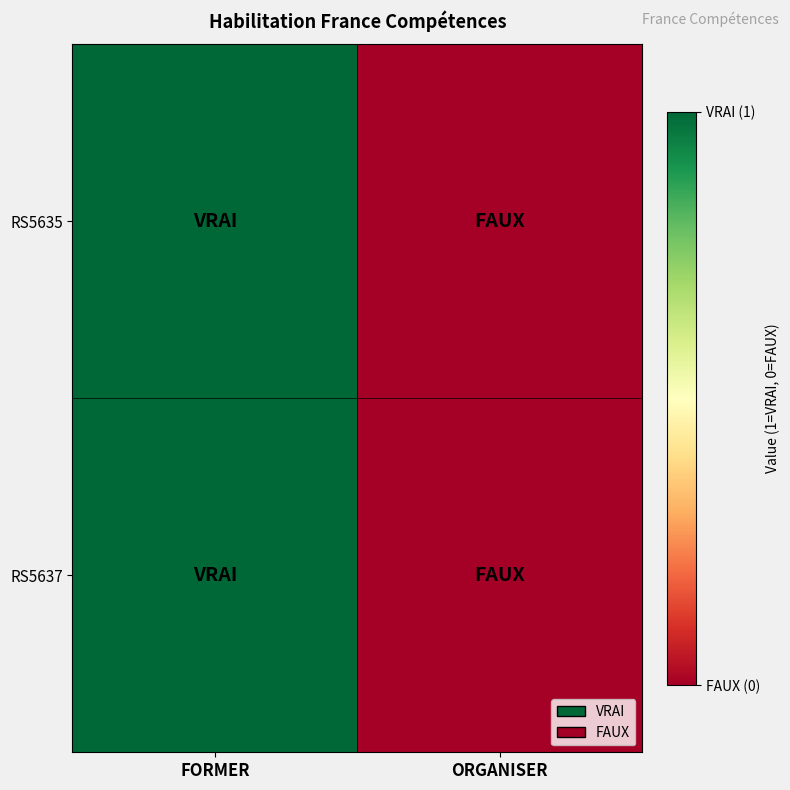

Count the number of categories in the chart.

2